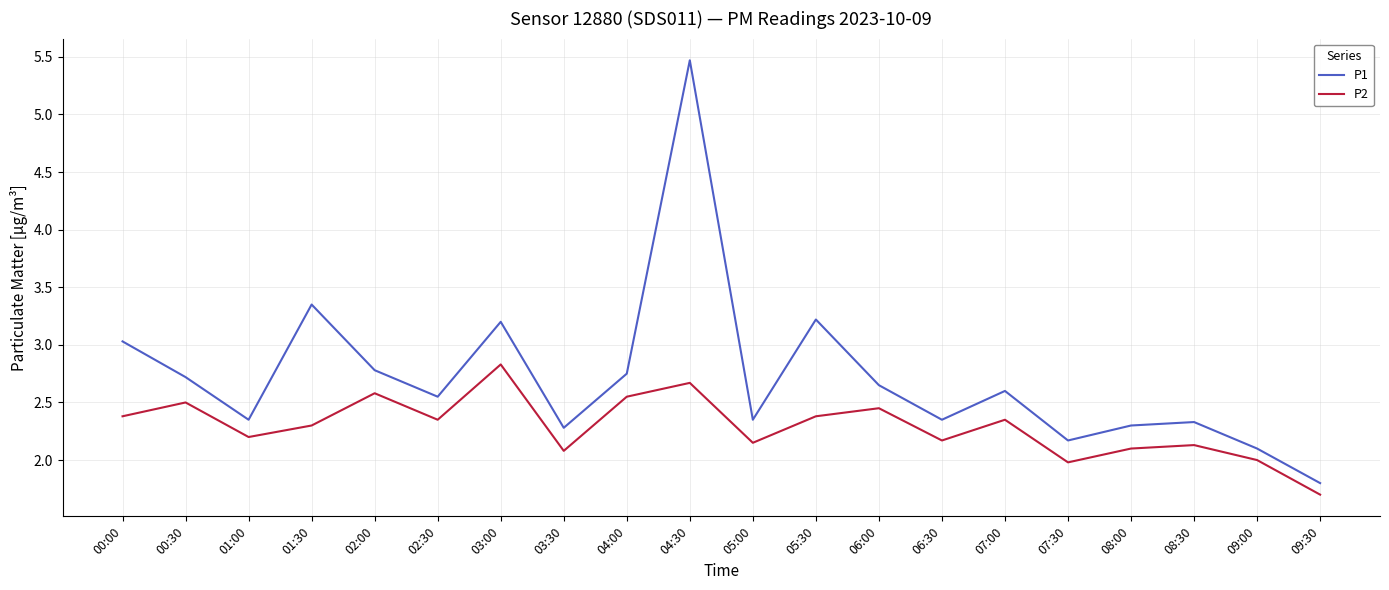

At which category does the chart reach its peak across all series?

04:30